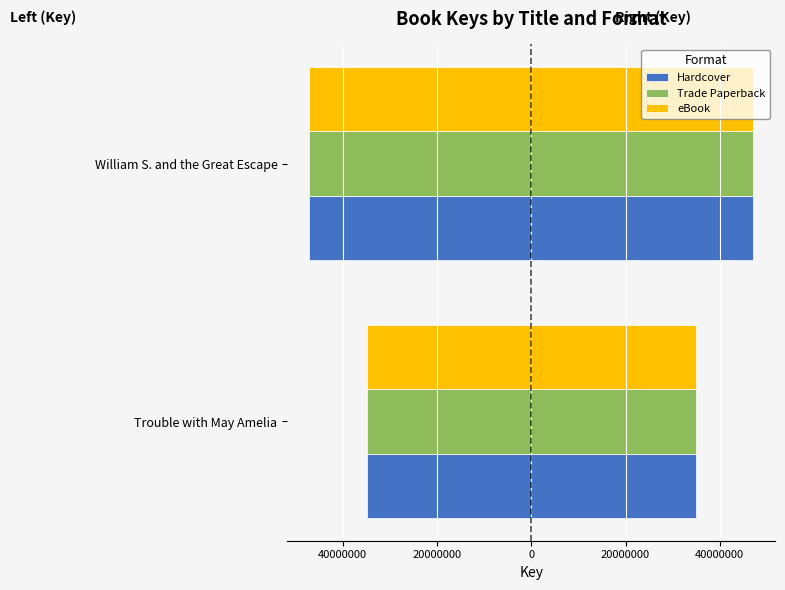

Count the Hardcover values in the range -47074360 to -34882071.

2